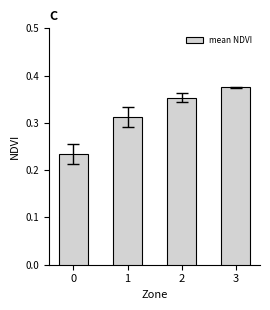

Rank the categories by value from highest to lowest.

3, 2, 1, 0